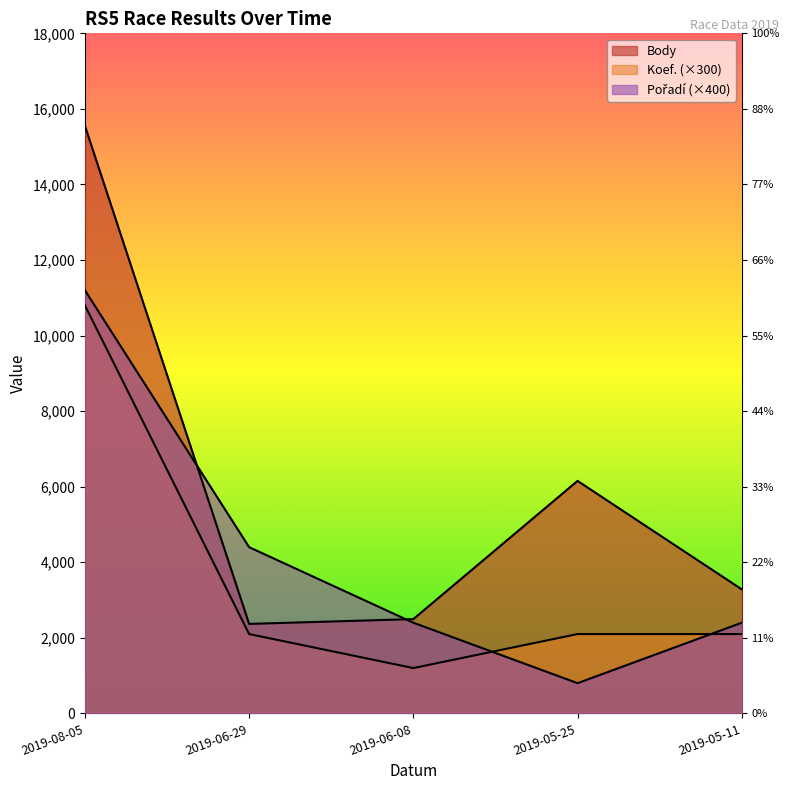

True or false: Pořadí and Body intersect in this chart.

True